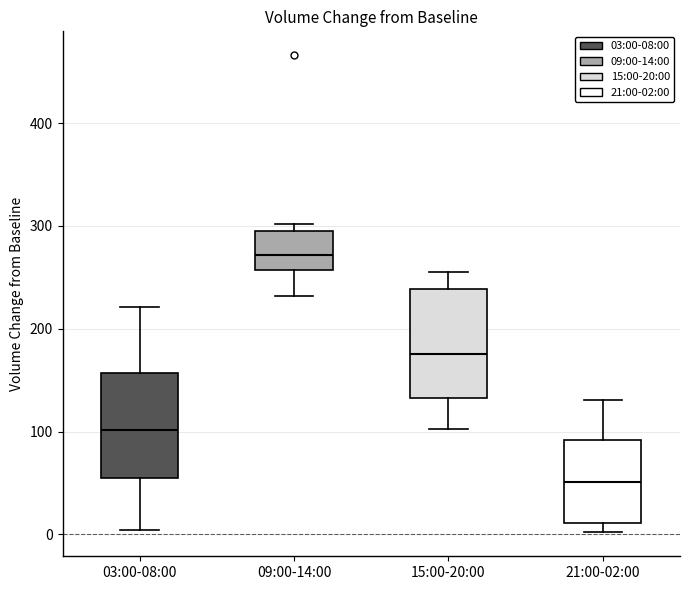

Reading left to right, transcribe this box plot: for each box, give where its median line is, the range the box spans, and where its two whiskers end, as read against the y-axis. The values are not printed on the chart, so give them approximately, as read against the axis.

03:00-08:00: median 100, box 60 to 160, whiskers 0 to 220
09:00-14:00: median 270, box 260 to 300, whiskers 230 to 300 (just above the box's upper edge)
15:00-20:00: median 180, box 130 to 240, whiskers 100 to 260
21:00-02:00: median 50, box 10 to 90, whiskers 0 to 130